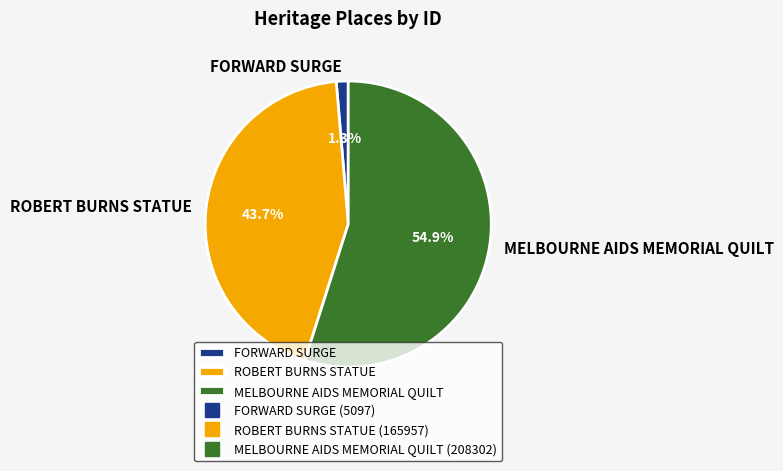

To the nearest percent, what percentage of the pie is ROBERT BURNS STATUE?

44%